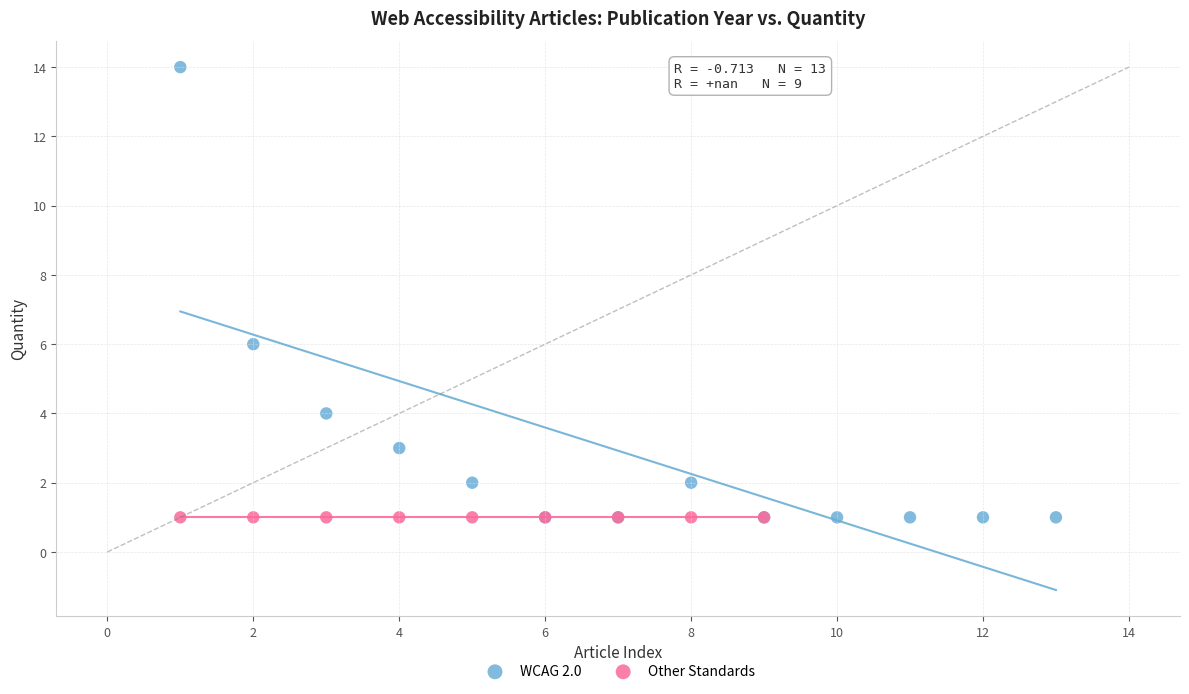

Which series reaches the maximum Y coordinate?

WCAG 2.0